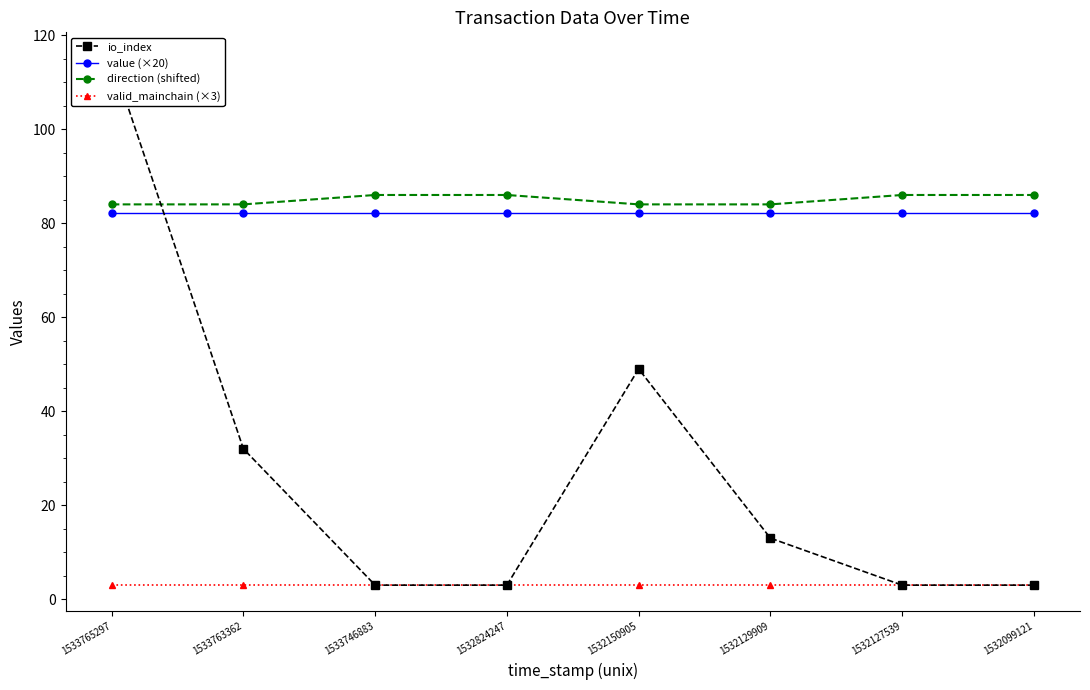

What are all the series names shown in the legend?

io_index, value (×20), direction (shifted), valid_mainchain (×3)